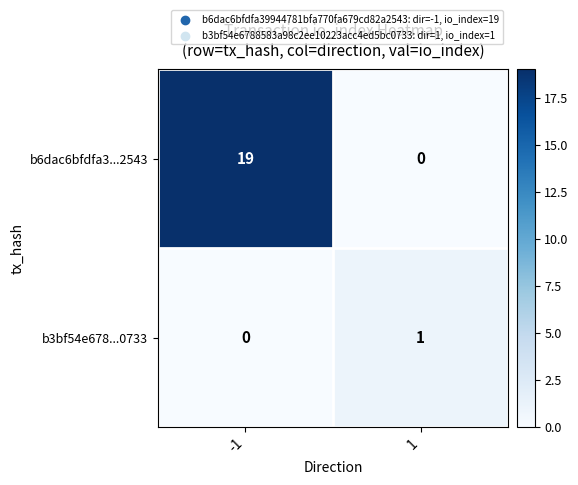

Count the number of data series in this chart.

2